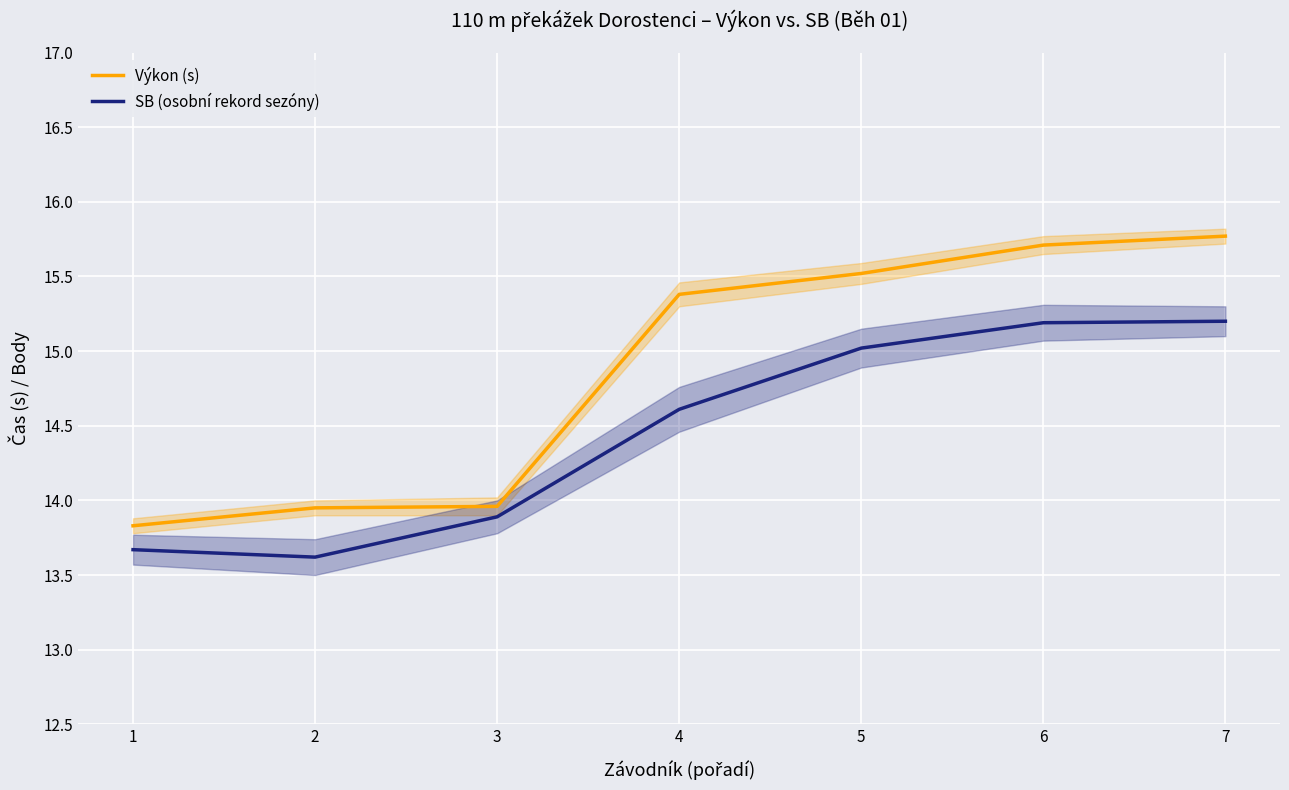

True or false: Výkon (s) and SB (osobní rekord sezóny) intersect in this chart.

False